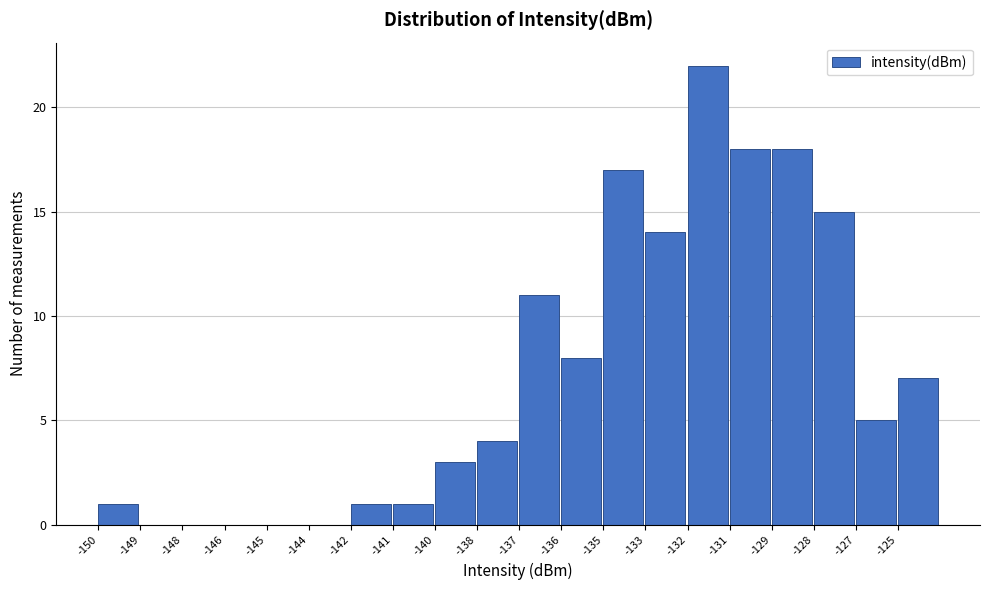

Reading left to right, list all the values displayed in this chart.

-150=1	-149=0	-148=0	-146=0	-145=0	-144=0	-142=1	-141=1	-140=3	-138=4	-137=11	-136=8	-135=17	-133=14	-132=22	-131=18	-129=18	-128=15	-127=5	-125=7